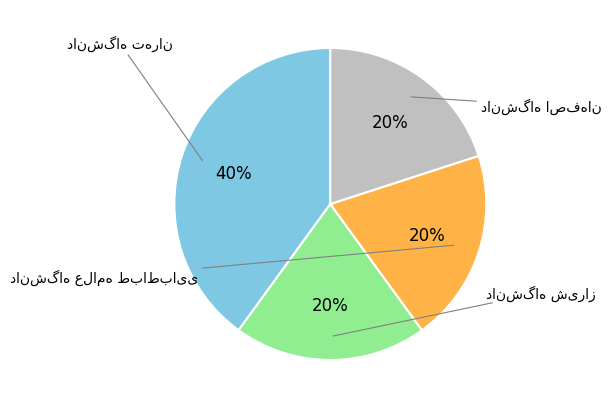

How many segments does this pie chart have?

4